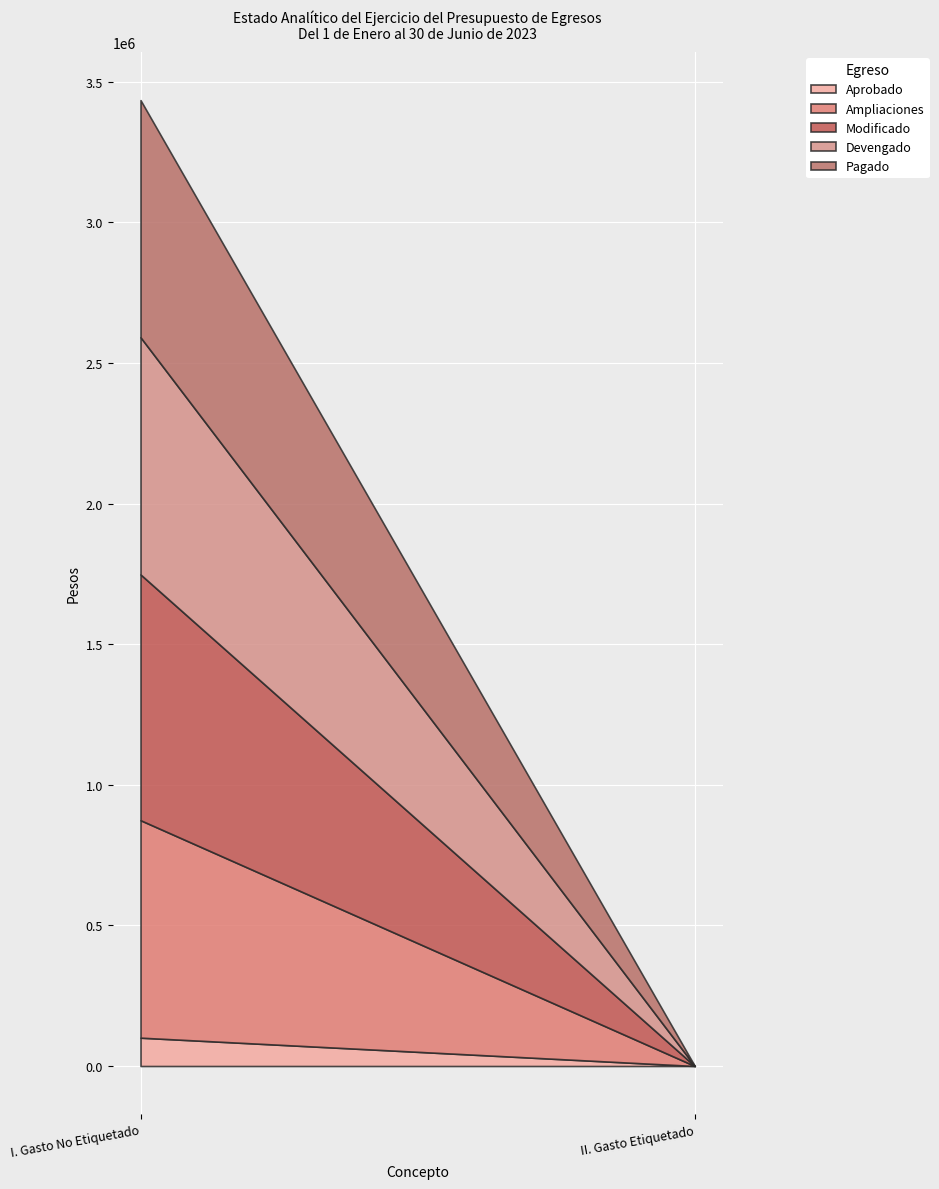

What position from the left is II. Gasto Etiquetado?

2